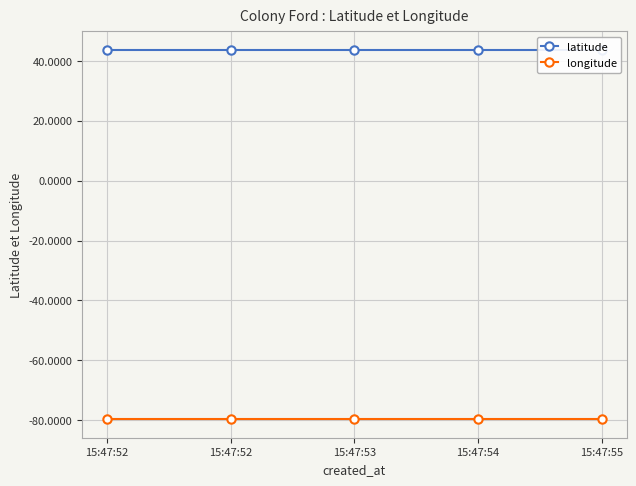

Rank the categories by latitude value from lowest to highest.

15:47:52, 15:47:52, 15:47:53, 15:47:54, 15:47:55